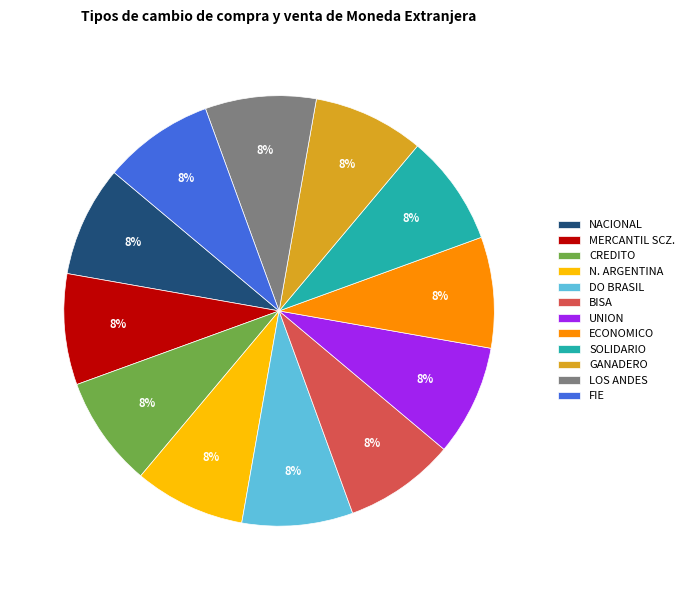

Is the sum of N. ARGENTINA and DO BRASIL greater than half?

No